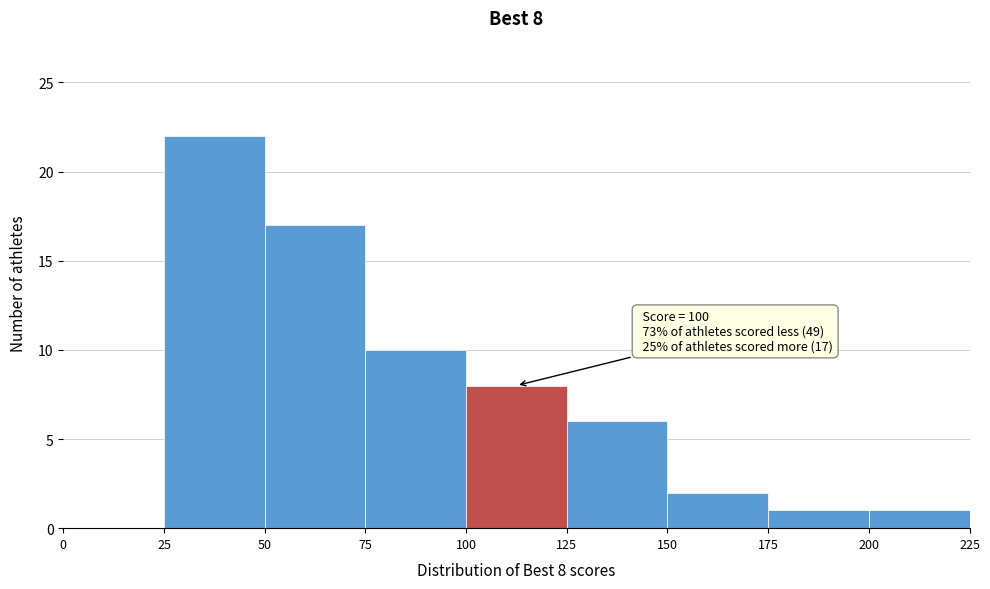

Which range on the x-axis has the tallest bar?

25 to 50